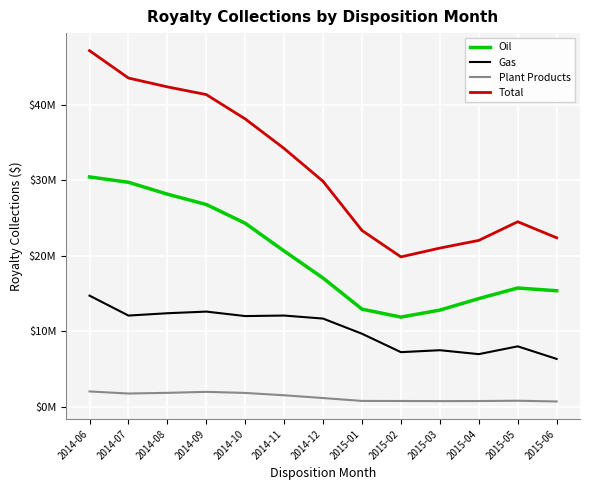

Rank the series at 2014-10 from lowest to highest value.

Plant Products, Gas, Oil, Total